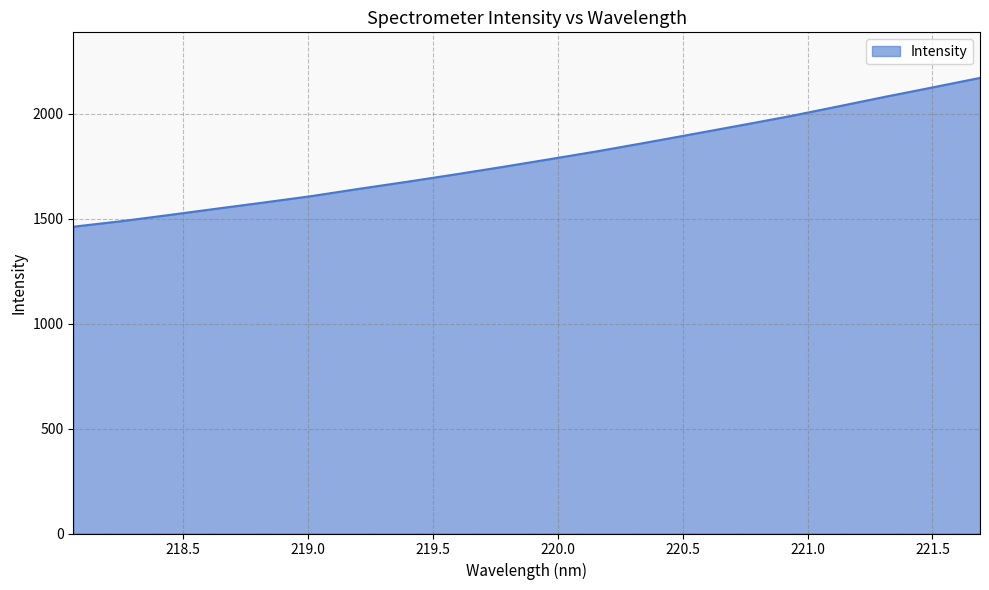

Count the number of categories in the chart.

20